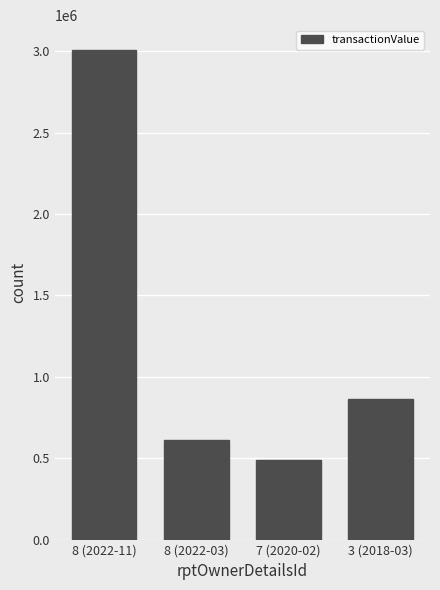

What is the change in value from 8 (2022-11) to 7 (2020-02)?

-2523701